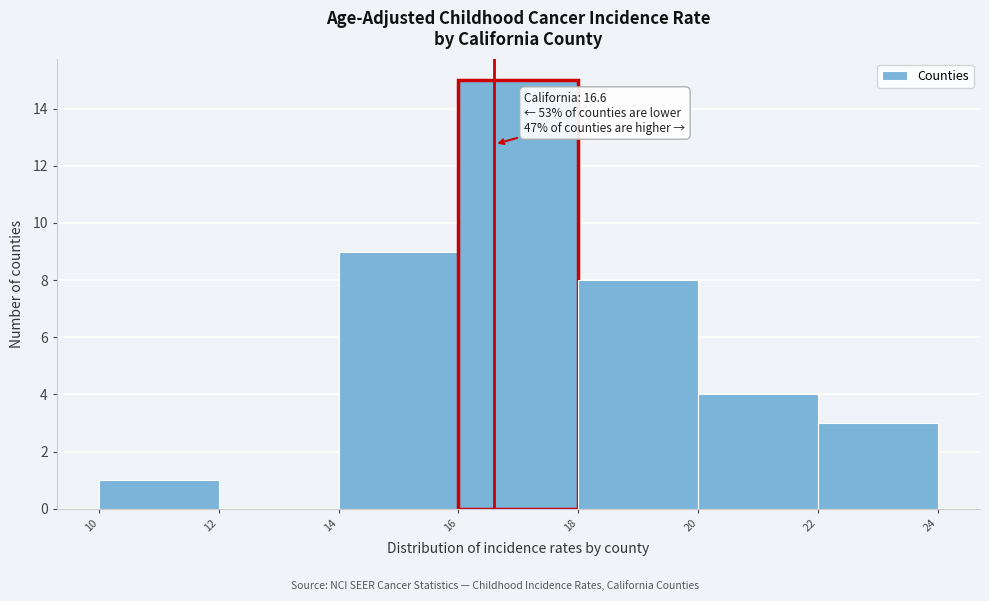

Over which range of the x-axis is the bar tallest?

16 to 18